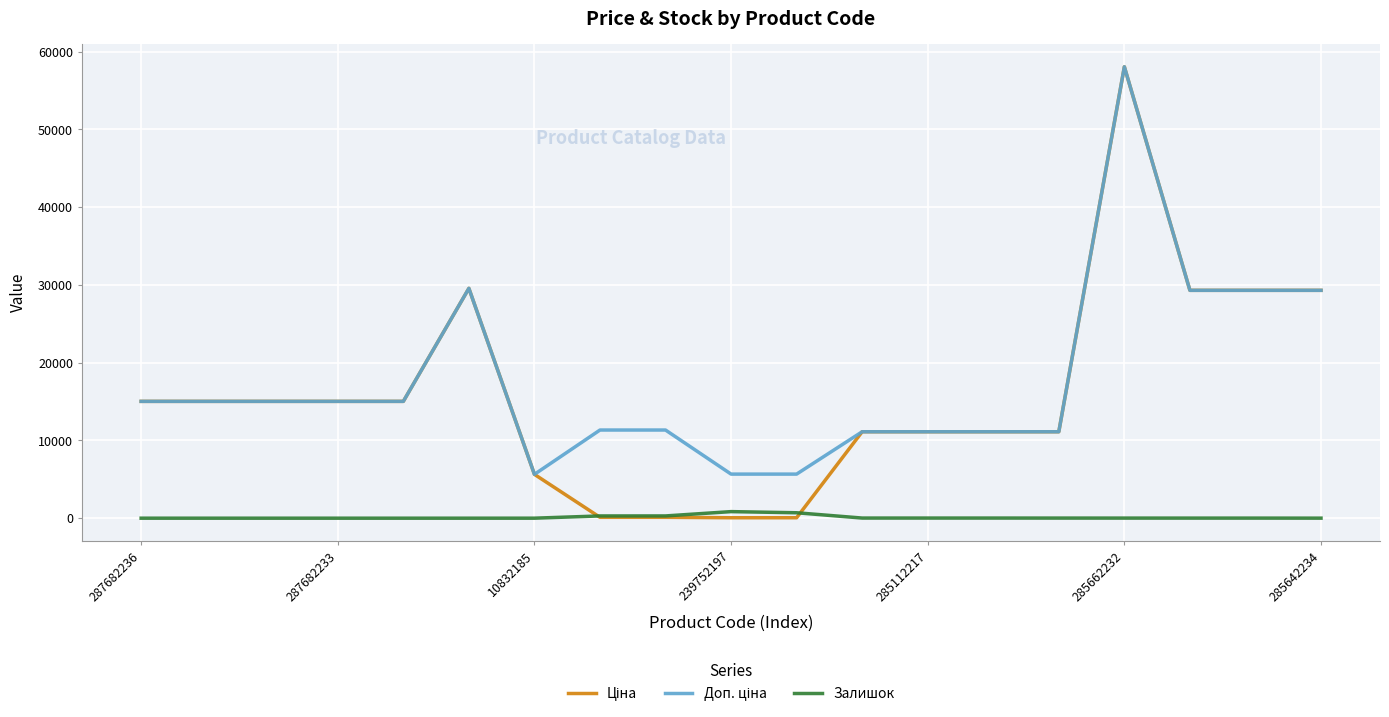

What is the greatest value displayed?

58037.0